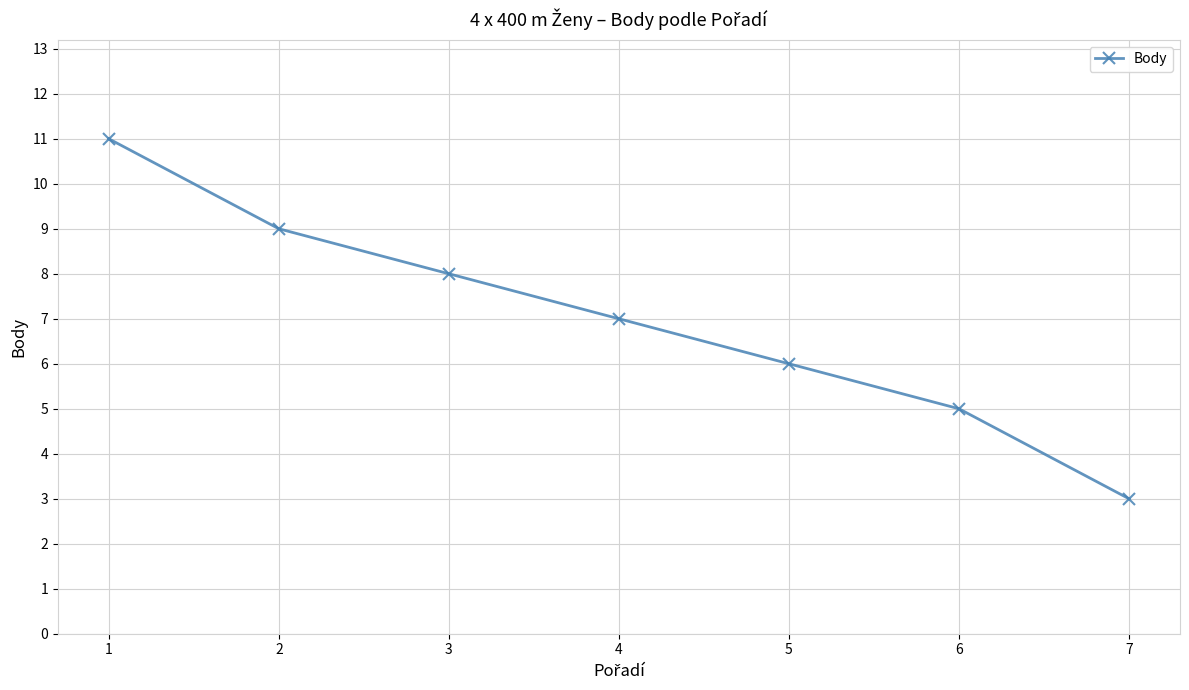

What is the change in value from 1 to 6?

-6